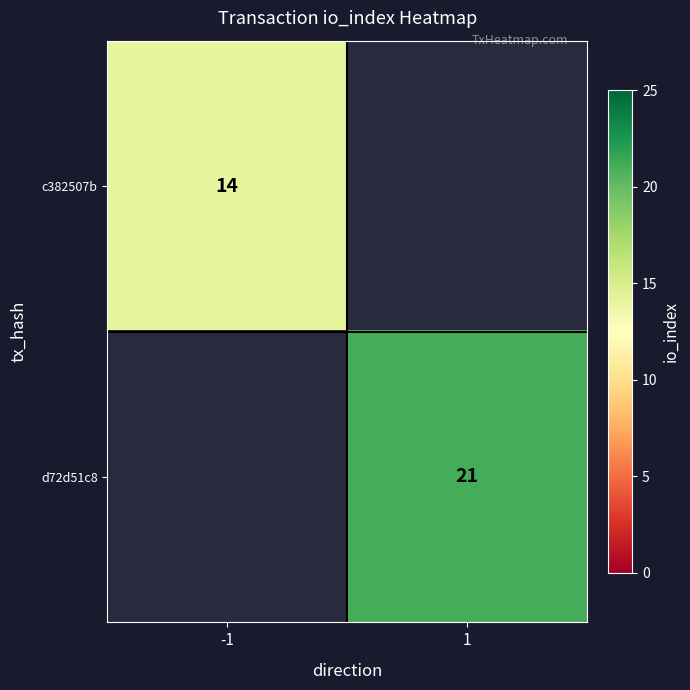

Is it true that c382507b equals 21 at -1?

False